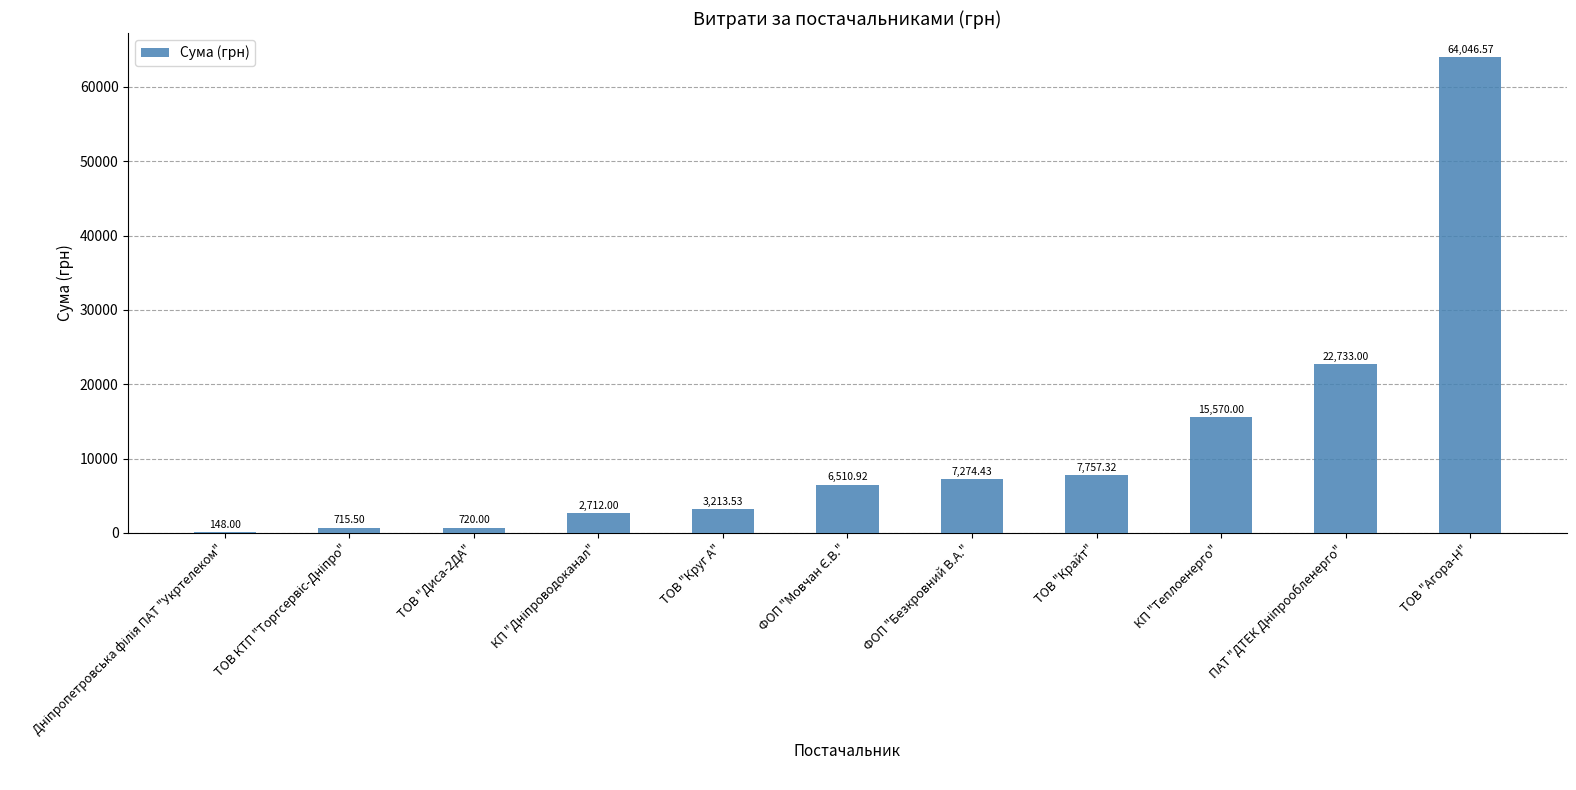

Reading right to left, what are all the values shown in this chart?

64046.6	22733.0	15570.0	7757.3	7274.4	6510.9	3213.5	2712.0	720.0	715.5	148.0